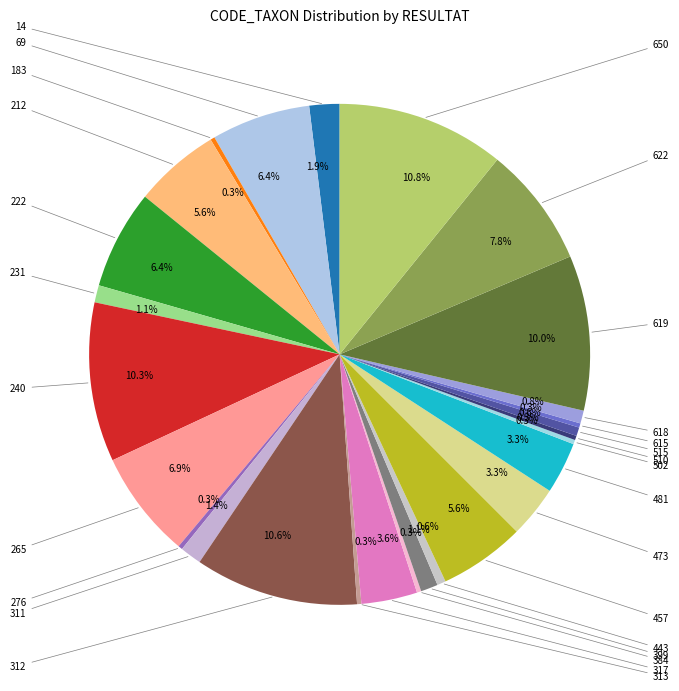

How many slices are in this pie chart?

27